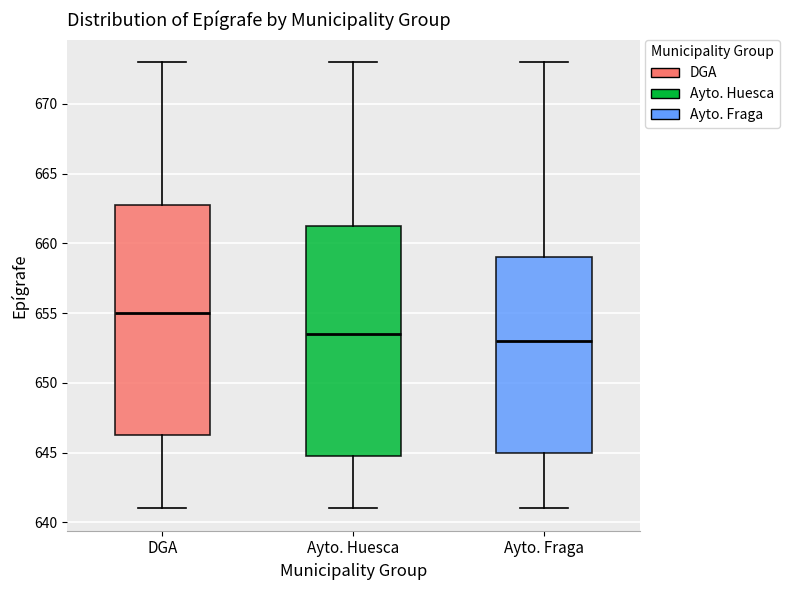

Reading left to right, read every box against the y-axis: the position of its median line, the range the box covers, and the ends of its whiskers. The values are not printed on the chart, so give them approximately, as read against the axis.

DGA: median 655.0, box 646.5 to 663.0, whiskers 641.0 to 673.0
Ayto. Huesca: median 653.5, box 645.0 to 661.5, whiskers 641.0 to 673.0
Ayto. Fraga: median 653.0, box 645.0 to 659.0, whiskers 641.0 to 673.0